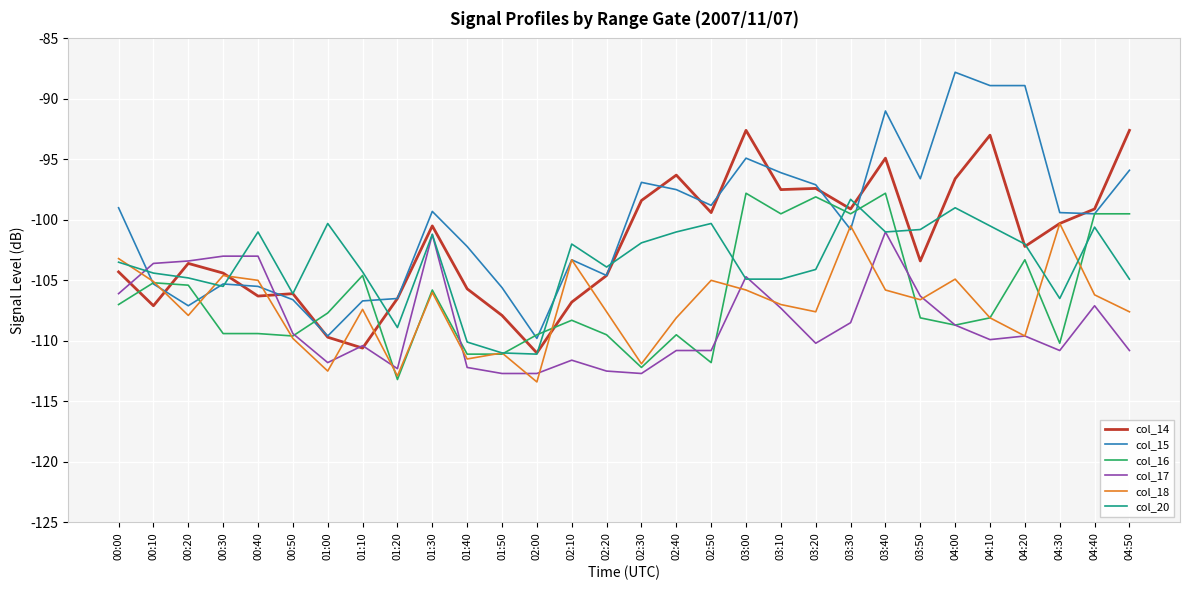

What is the maximum value shown in the chart?

-87.8